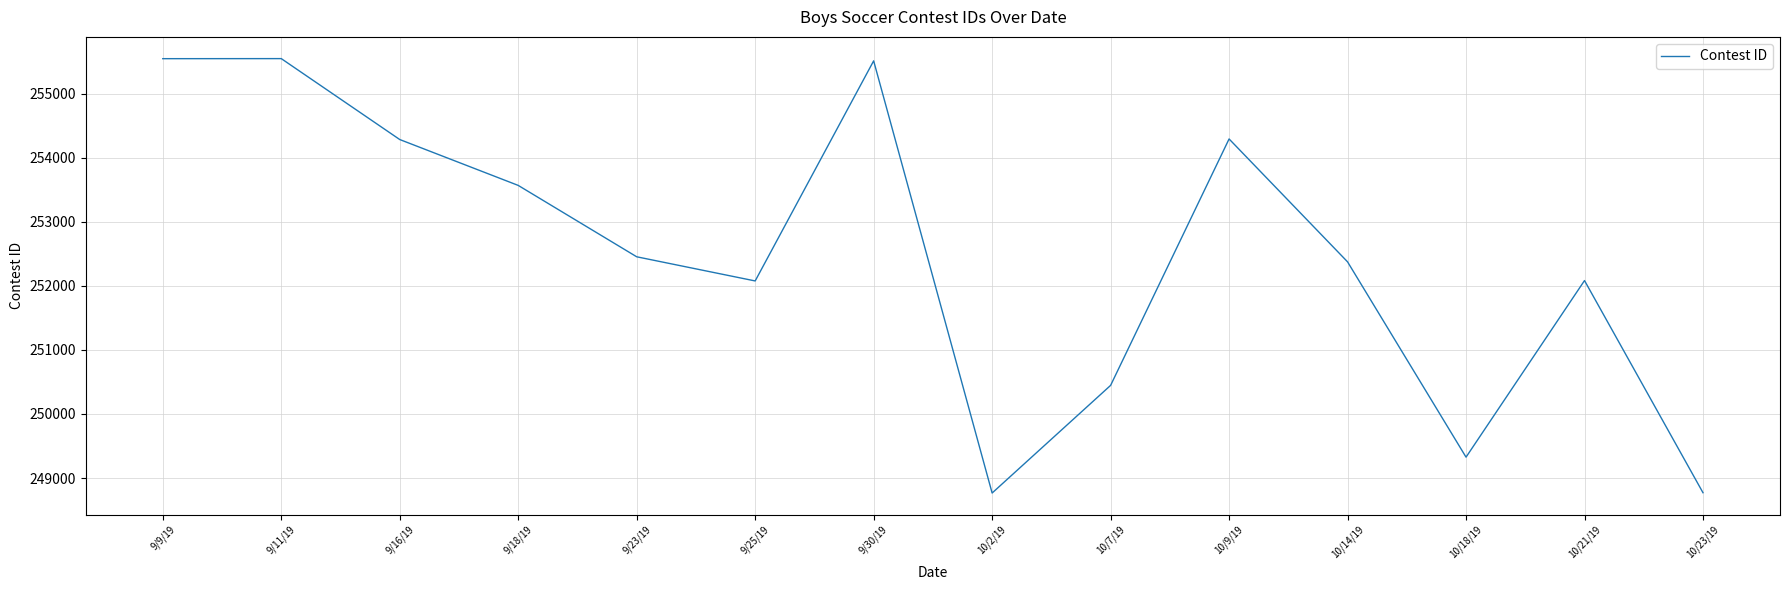

Between 10/18/19 and 9/25/19, which is larger?

9/25/19